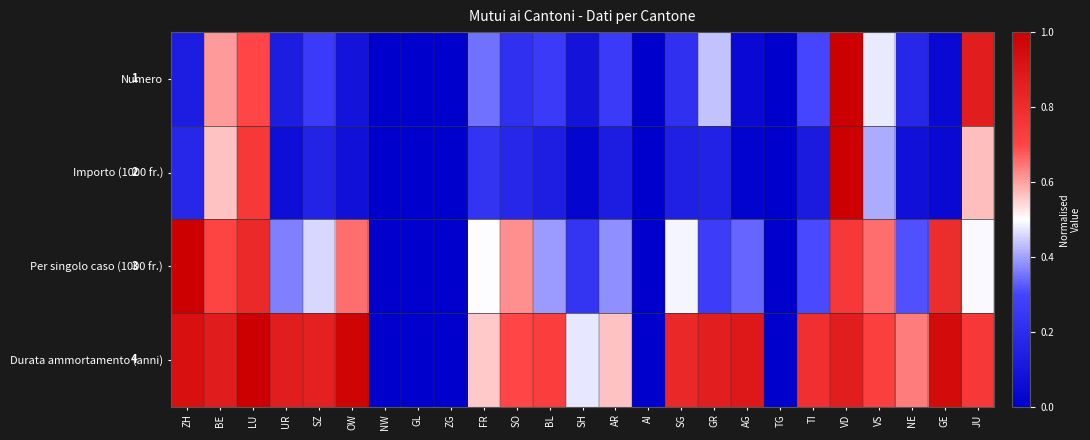

At how many categories does at least one series exceed 0?

20